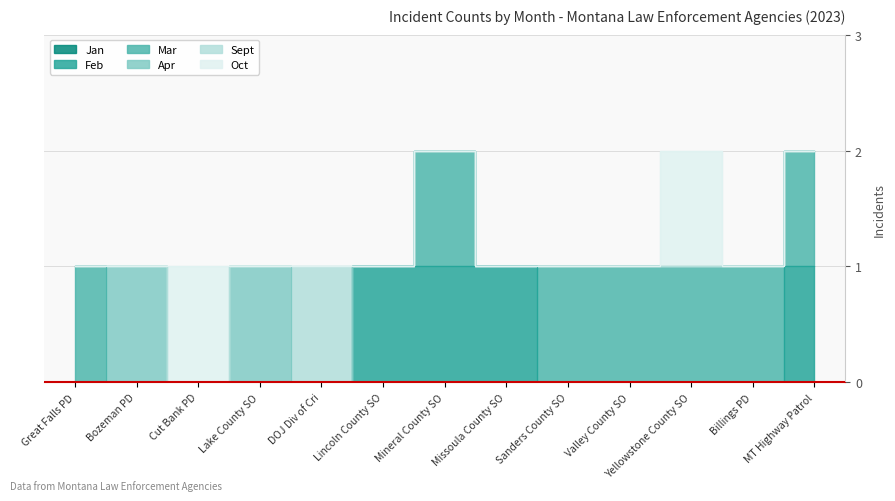

Is it true that Oct equals 0 at 12?

True